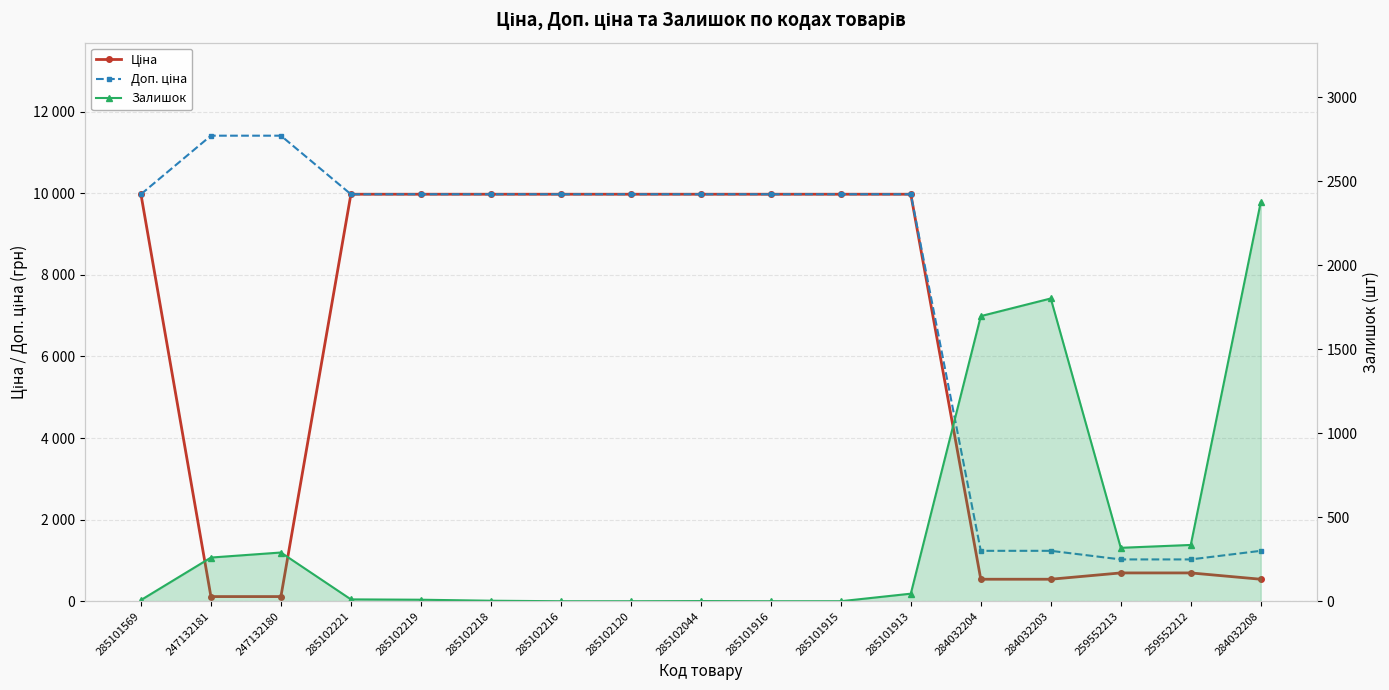

Which series ends up on top after the final intersection of Доп. ціна and Залишок?

Залишок